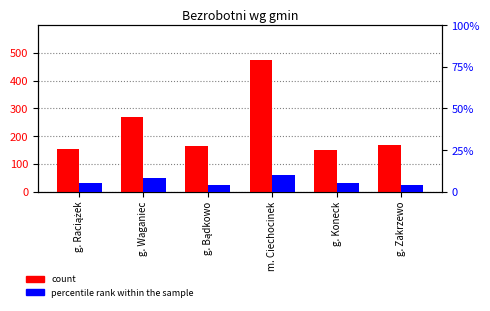

Between g. Raciążek and g. Waganiec, which is larger?

g. Waganiec